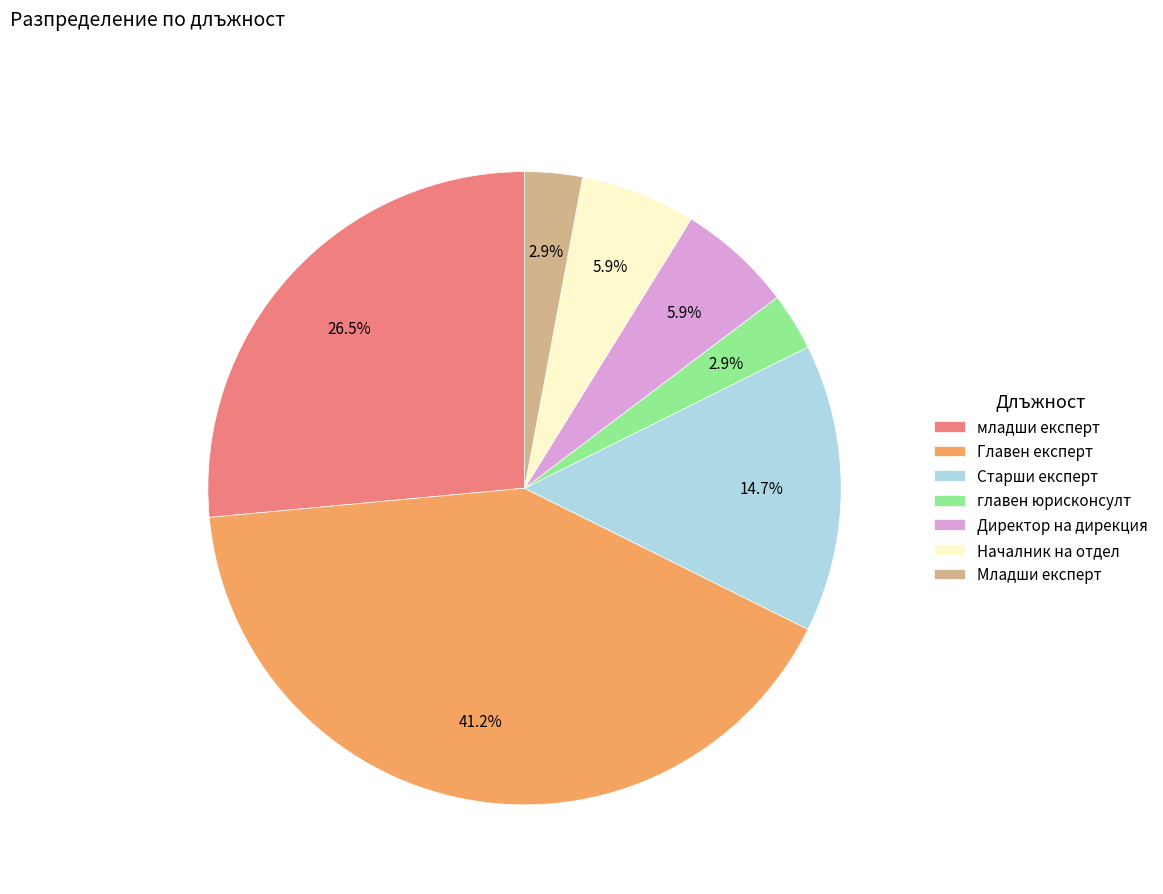

Between Младши експерт and Директор на дирекция, which is larger?

Директор на дирекция